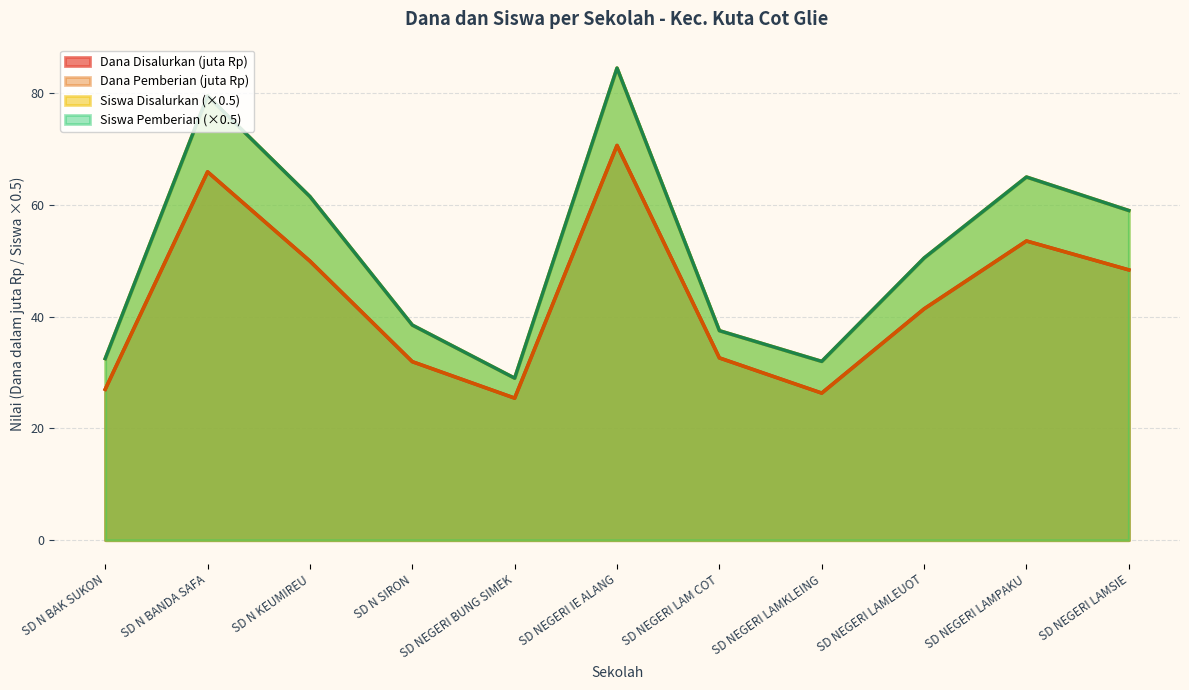

At which label does Siswa Disalurkan first exceed 50?

SD N BANDA SAFA